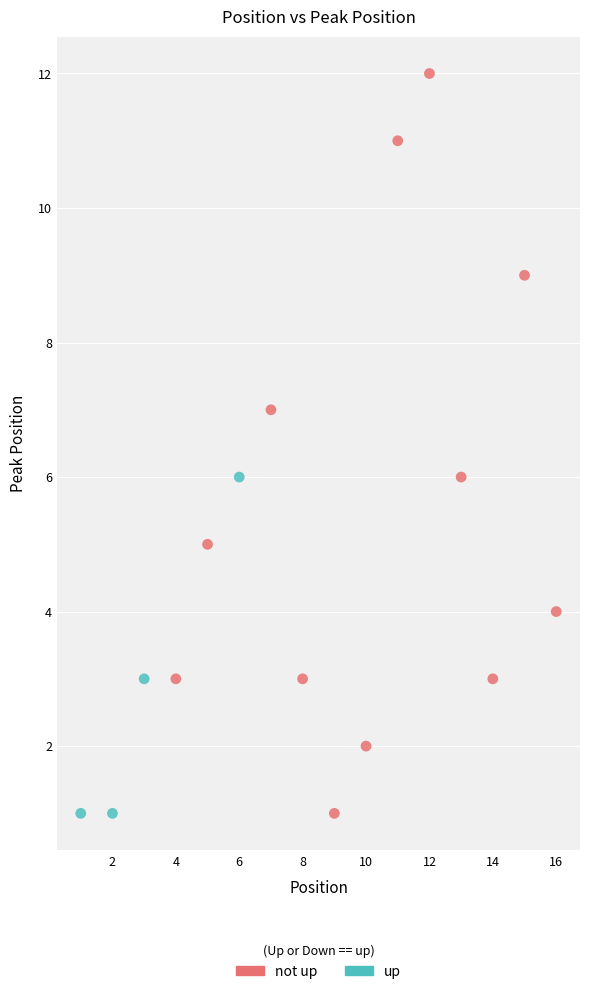

Which series contains the highest Y value?

not up